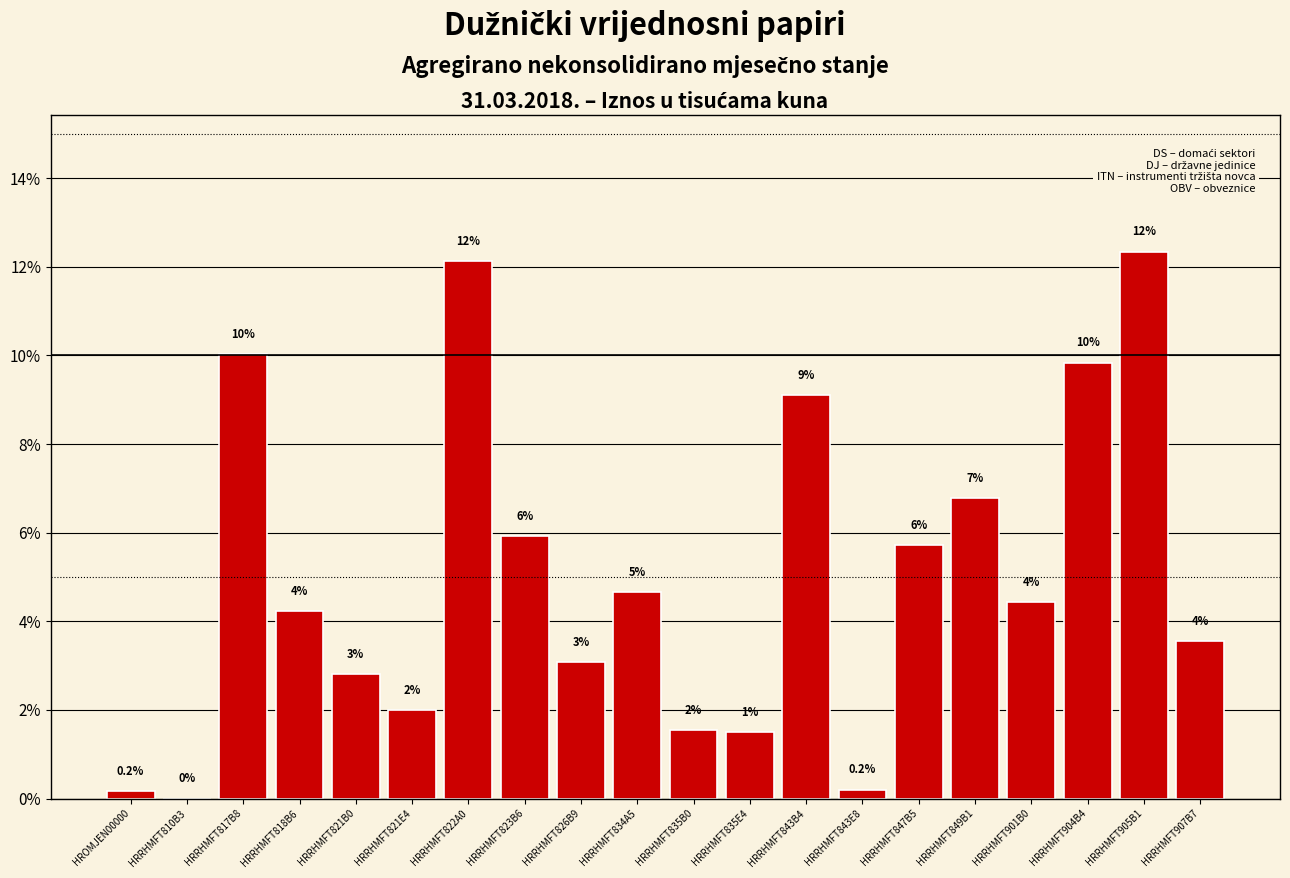

Are the bars horizontal?

No